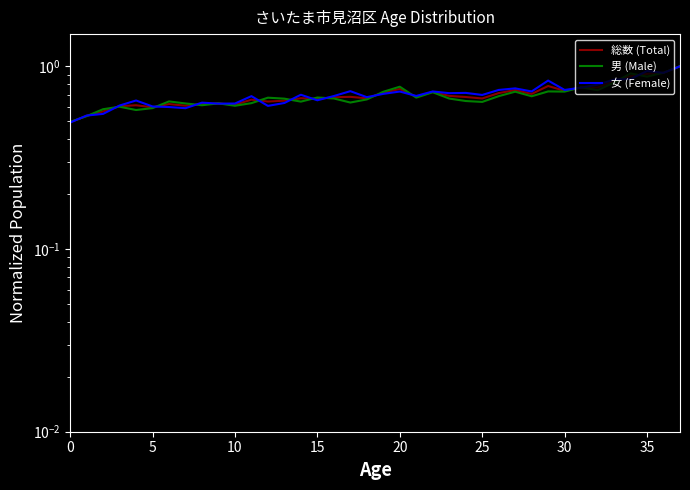

How many intersections are there between 男 (Male) and 総数 (Total)?

18